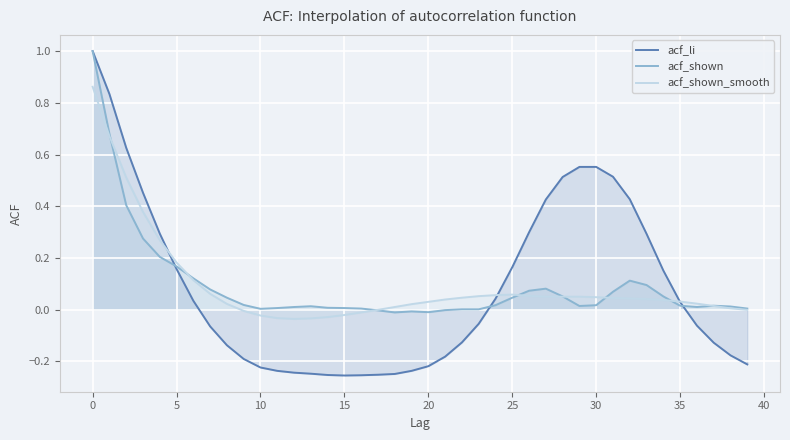

Reading right to left, extract all data points from this chart.

acf_li: -0.2	-0.2	-0.1	-0.1	0.0	0.2	0.3	0.4	0.5	0.6	0.6	0.5	0.4	0.3	0.2	0.0	-0.1	-0.1	-0.2	-0.2	-0.2	-0.2	-0.3	-0.3	-0.3	-0.3	-0.2	-0.2	-0.2	-0.2	-0.2	-0.1	-0.1	0.0	0.2	0.3	0.5	0.6	0.8	1.0
acf_shown: 0.0	0.0	0.0	0.0	0.0	0.1	0.1	0.1	0.1	0.0	0.0	0.1	0.1	0.1	0.0	0.0	0.0	0.0	-0.0	-0.0	-0.0	-0.0	-0.0	0.0	0.0	0.0	0.0	0.0	0.0	0.0	0.0	0.0	0.1	0.1	0.2	0.2	0.3	0.4	0.7	1.0
acf_shown_smooth: -0.0	0.0	0.0	0.0	0.0	0.0	0.0	0.0	0.0	0.0	0.1	0.1	0.1	0.1	0.1	0.1	0.1	0.0	0.0	0.0	0.0	0.0	-0.0	-0.0	-0.0	-0.0	-0.0	-0.0	-0.0	-0.0	-0.0	0.0	0.1	0.1	0.2	0.3	0.4	0.5	0.7	0.9